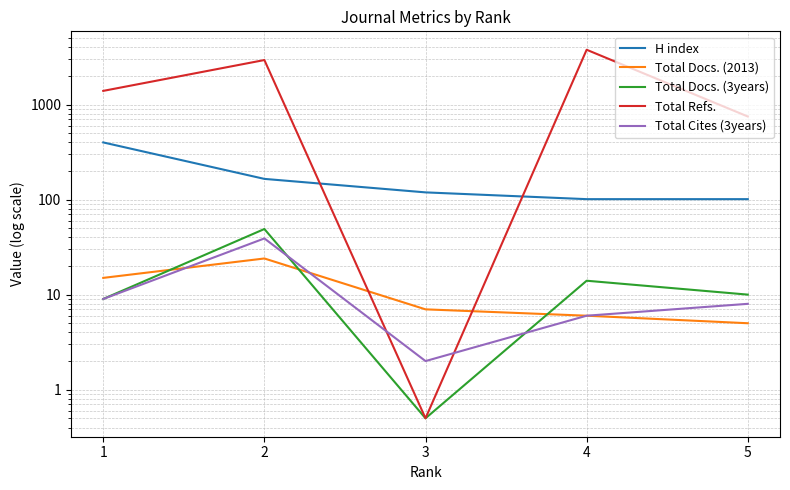

Is the value of Total Cites (3years) at 2 greater than the value of Total Docs. (2013) at 5?

Yes